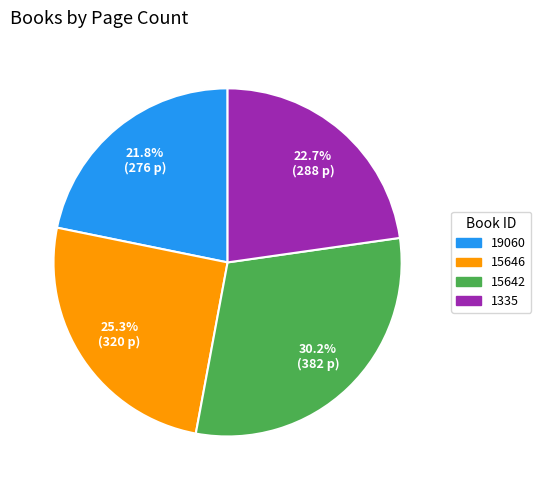

Is it true that 15642 is 23% of the pie?

False